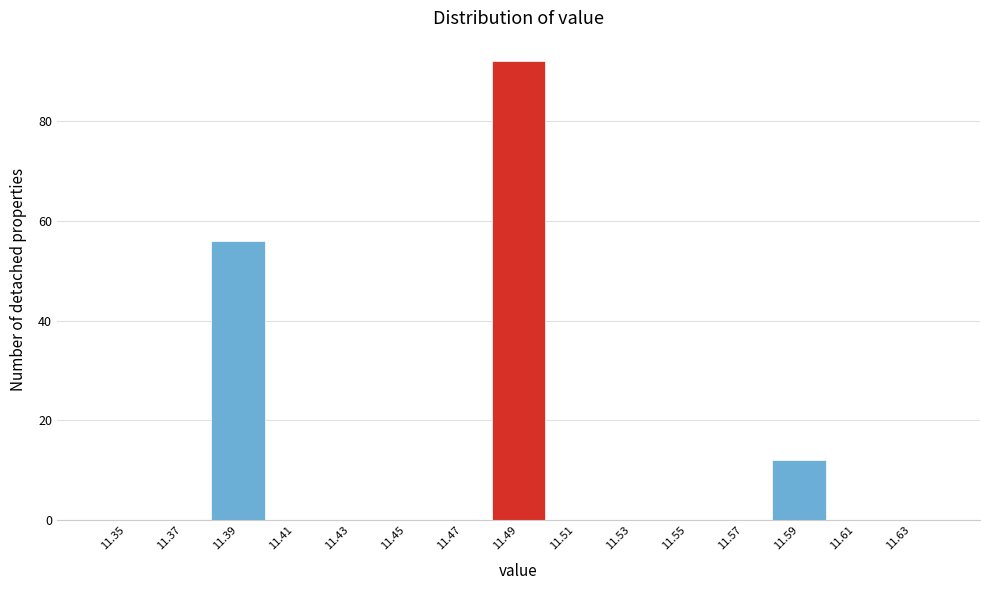

Reading left to right, what are all the values shown in this chart?

11.35=0	11.37=0	11.39=56	11.41=0	11.43=0	11.45=0	11.47=0	11.49=92	11.51=0	11.53=0	11.55=0	11.57=0	11.59=12	11.61=0	11.63=0